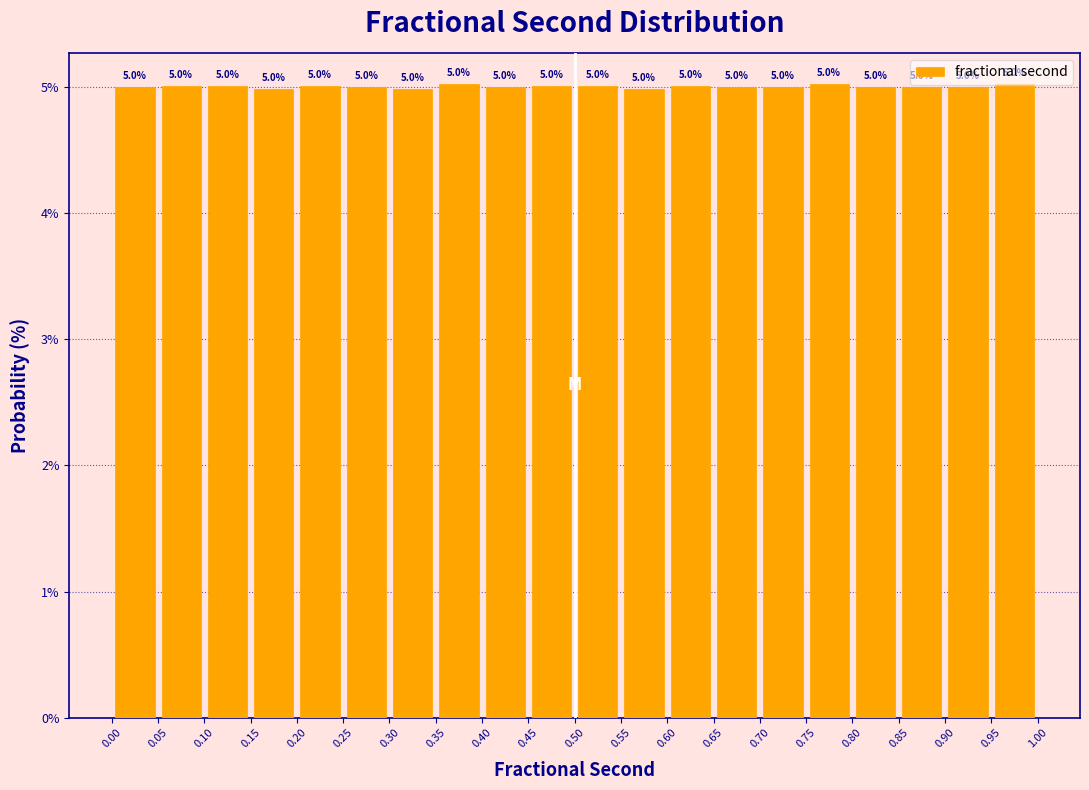

Reading left to right, list every bar in this chart as the range it spans on the x-axis followed by its height.

0.00 to 0.05: 5.0
0.05 to 0.10: 5.0
0.10 to 0.15: 5.0
0.15 to 0.20: 5.0
0.20 to 0.25: 5.0
0.25 to 0.30: 5.0
0.30 to 0.35: 5.0
0.35 to 0.40: 5.0
0.40 to 0.45: 5.0
0.45 to 0.50: 5.0
0.50 to 0.55: 5.0
0.55 to 0.60: 5.0
0.60 to 0.65: 5.0
0.65 to 0.70: 5.0
0.70 to 0.75: 5.0
0.75 to 0.80: 5.0
0.80 to 0.85: 5.0
0.85 to 0.90: 5.0
0.90 to 0.95: 5.0
0.95 to 1.00: 5.0